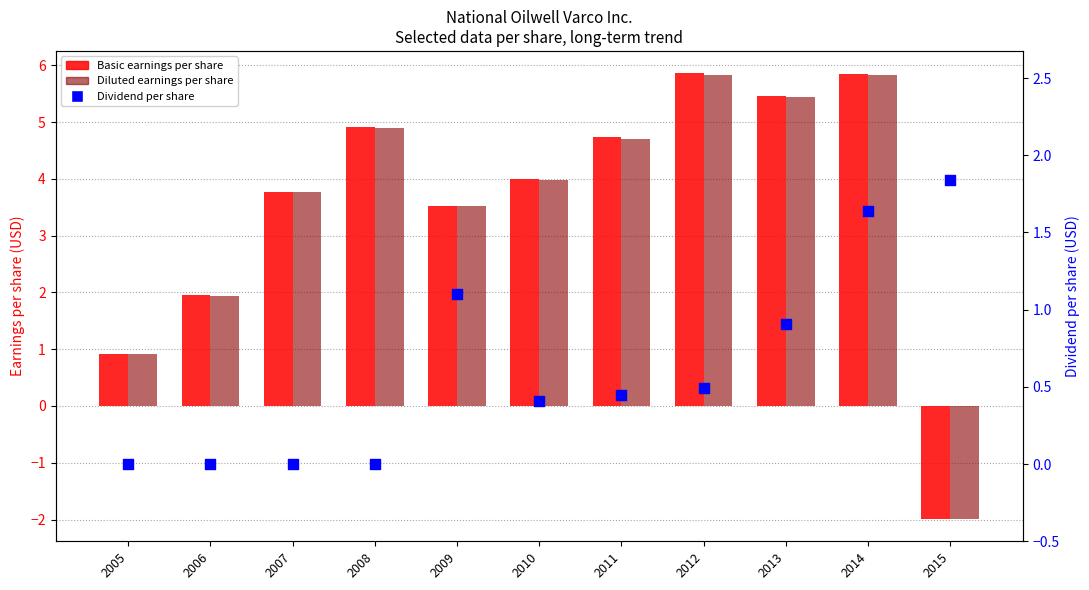

At how many categories does at least one series exceed 1?

10